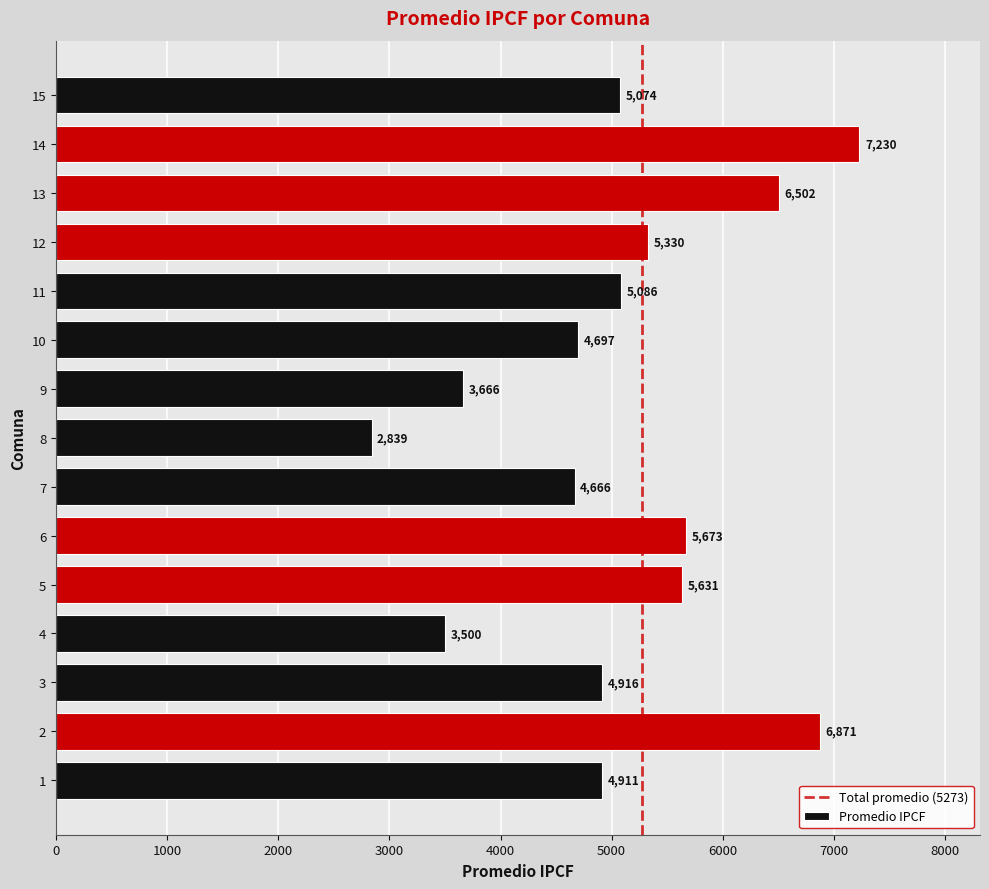

What is the approximate value at 5, to the nearest 10?

5630